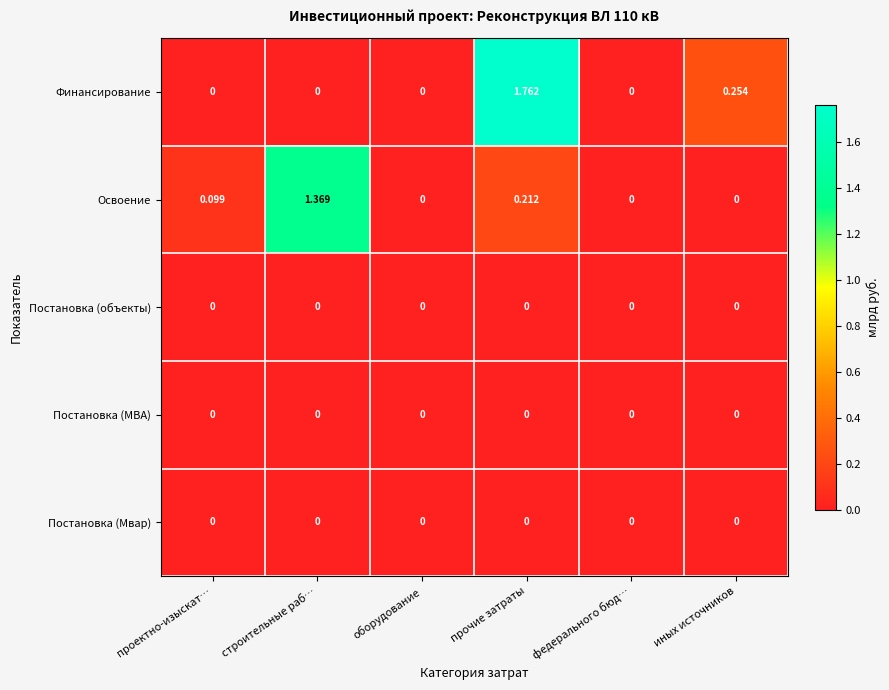

Which series changed the most between строительные раб… and иных источников?

Освоение